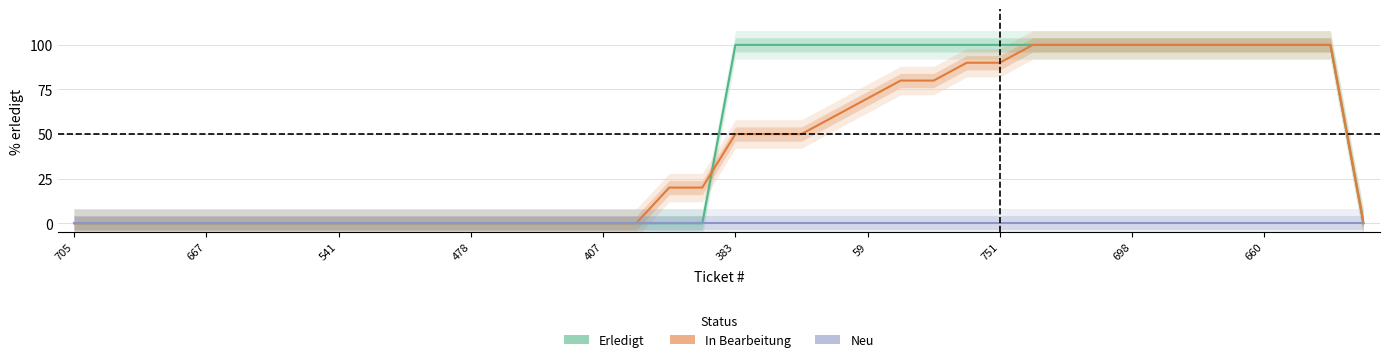

The In Bearbeitung series shows 100 at 30. True or false?

True